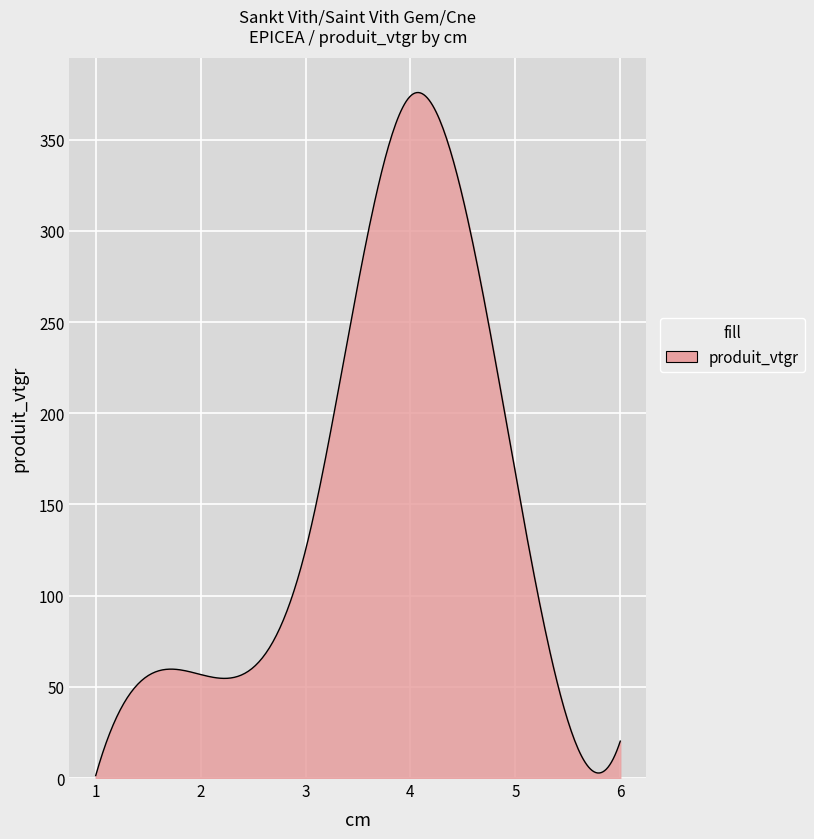

What is the minimum value shown in the chart?

1.3